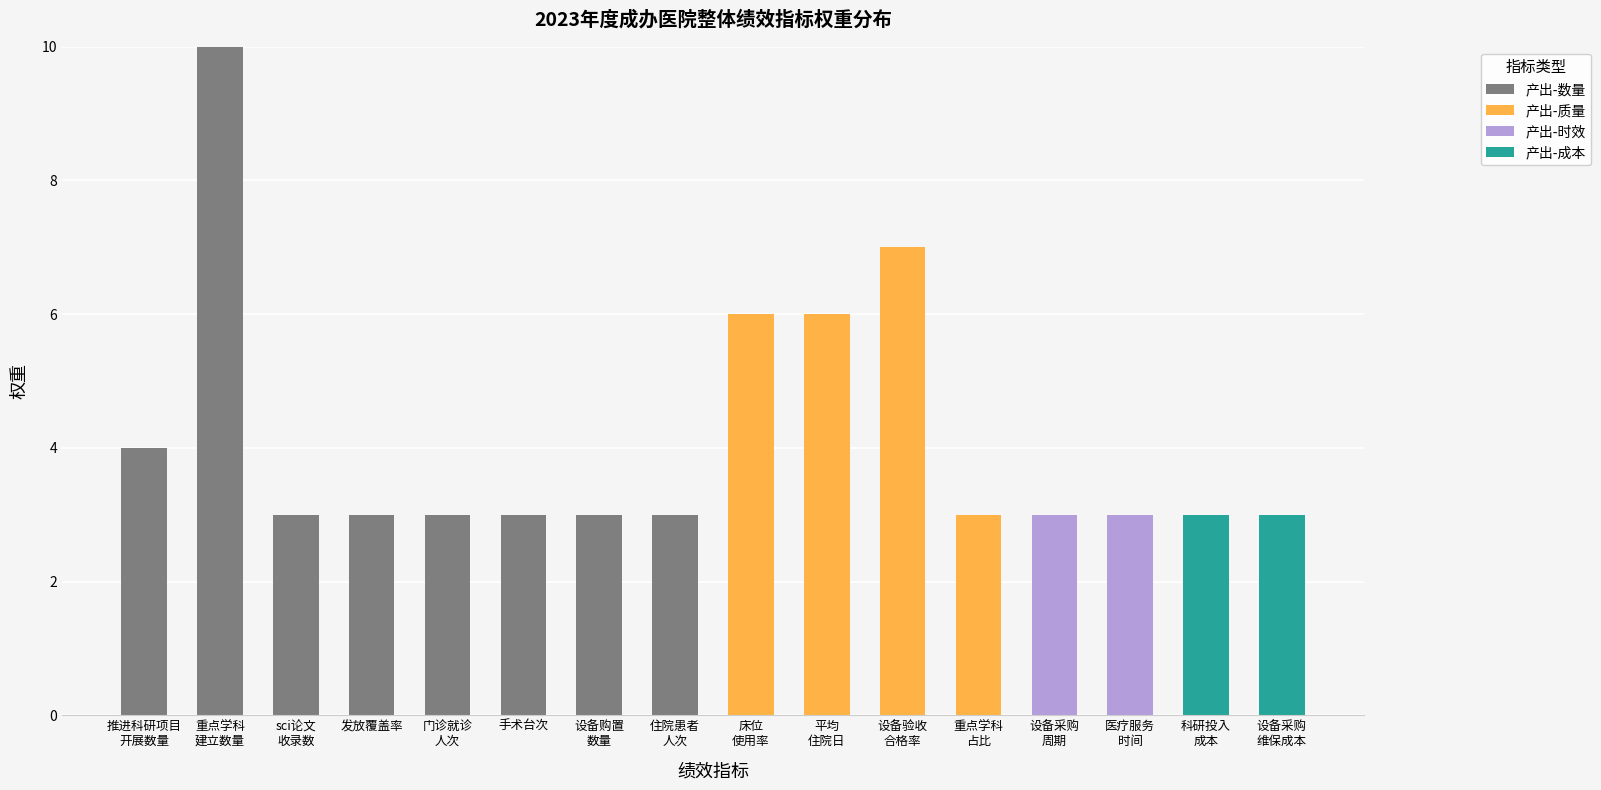

What is the maximum value for 产出-数量?

10